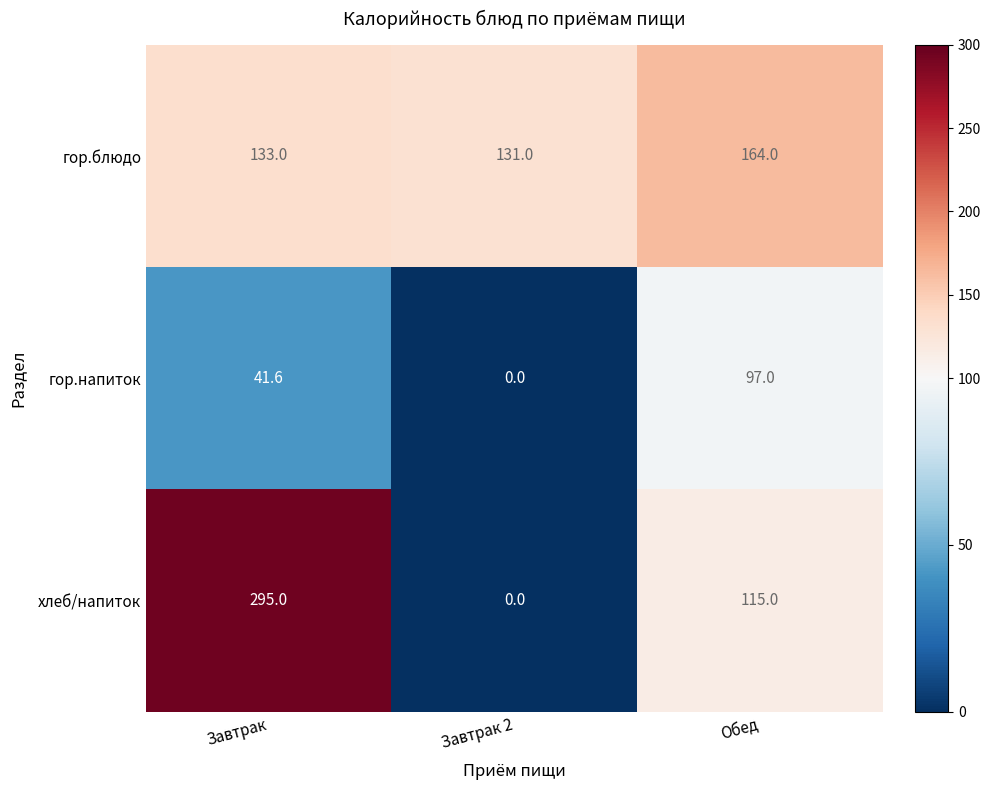

Is it true that гор.блюдо equals 79.5 at Завтрак?

False